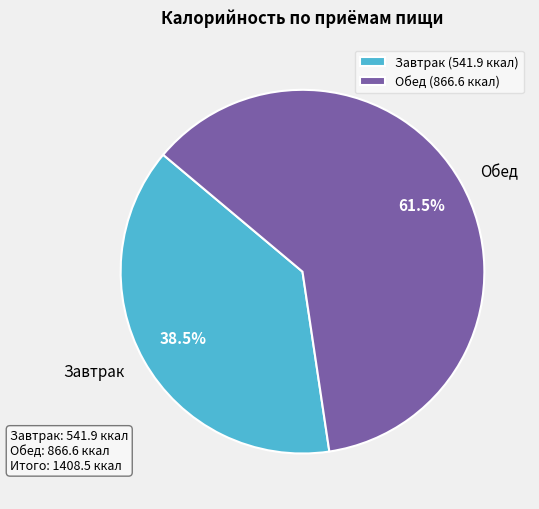

What is the ratio of the value at Обед to the value at Завтрак?

1.6